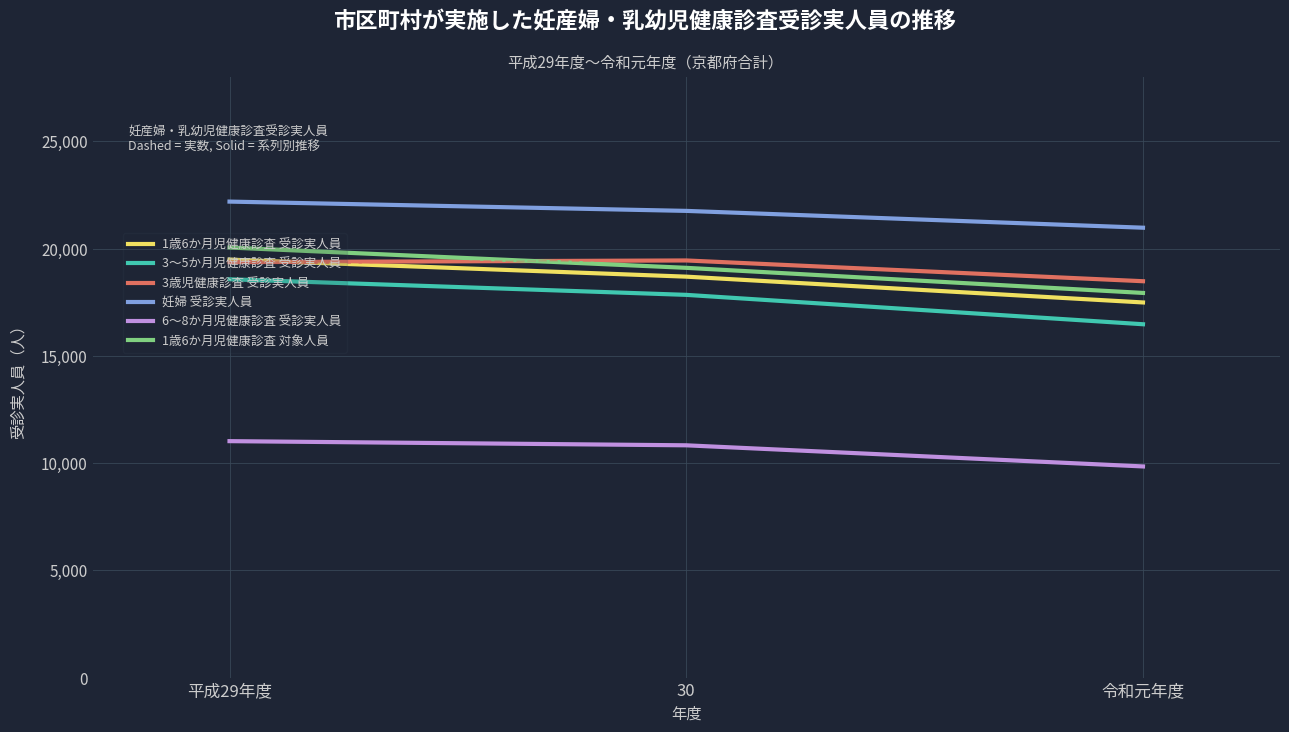

True or false: 6～8か月児健康診査 受診実人員 has a value of 6413 at 令和元年度.

False